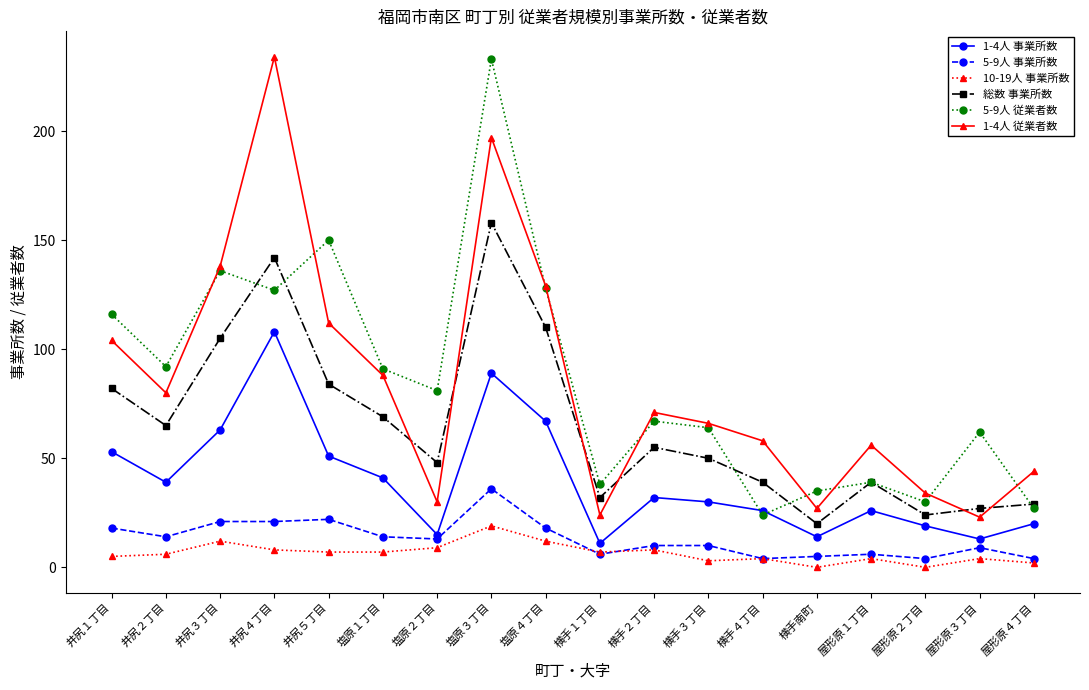

At which label does 5-9人 従業者数 reach its minimum?

横手４丁目